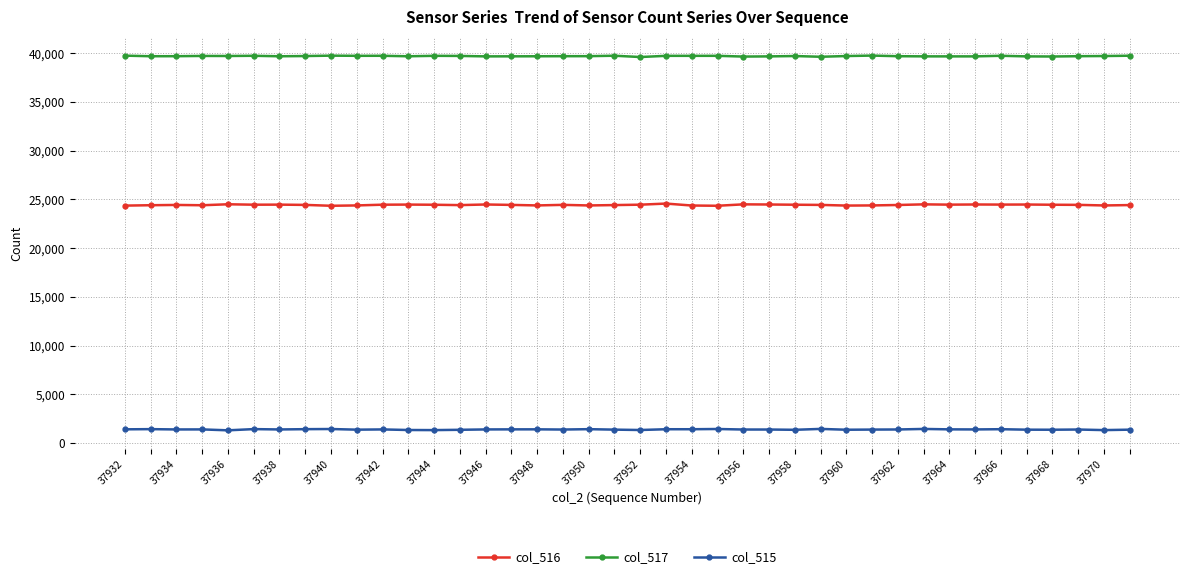

What is the value of the col_517 point at the 36th from the left?

39688